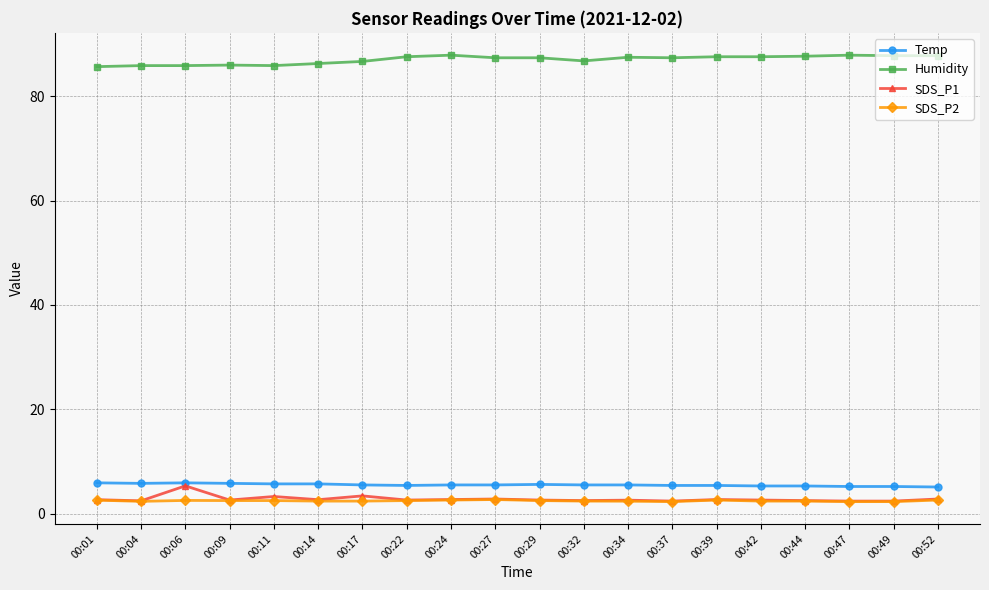

How many categories are shown in the chart?

20